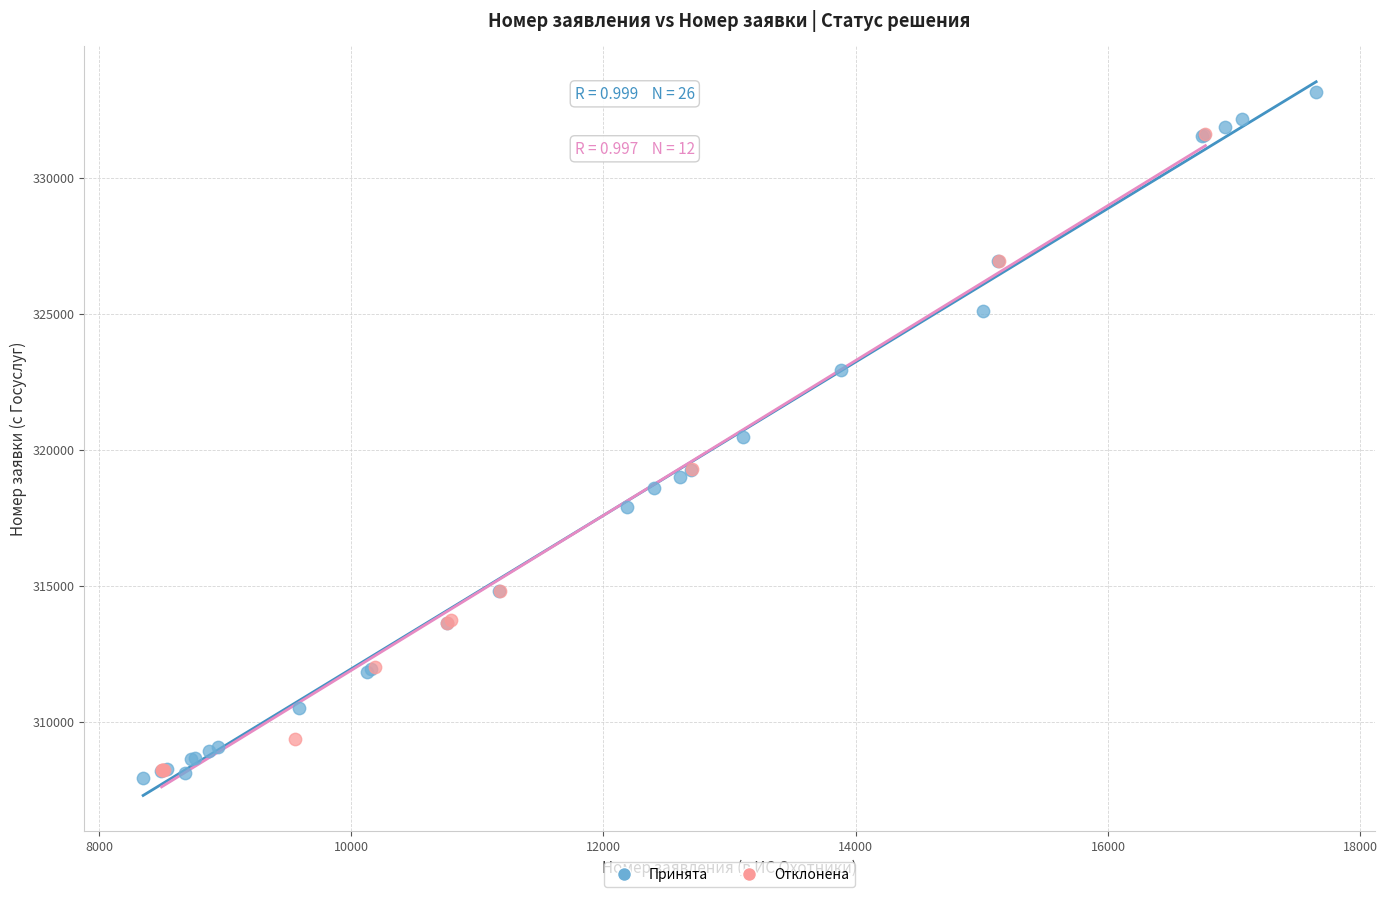

Which series has the widest spread of Y values?

Принята